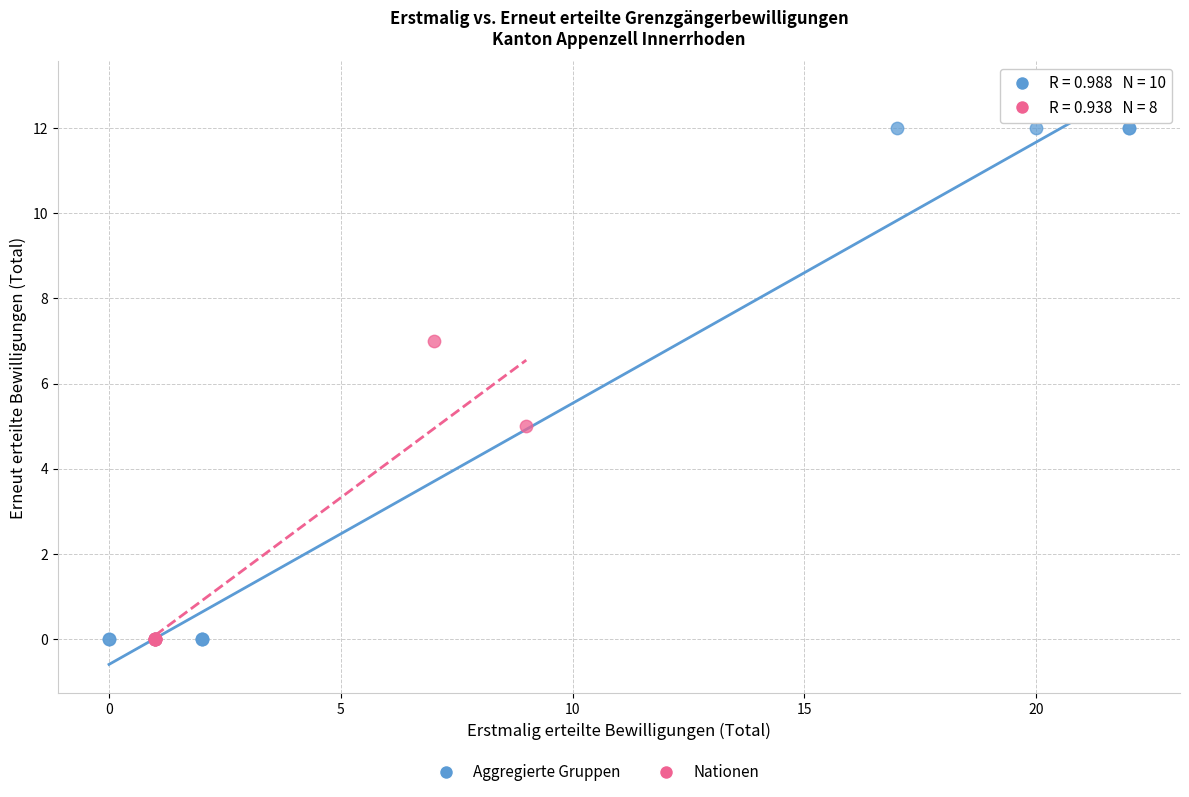

Which series has the widest spread of Y values?

Aggregierte Gruppen